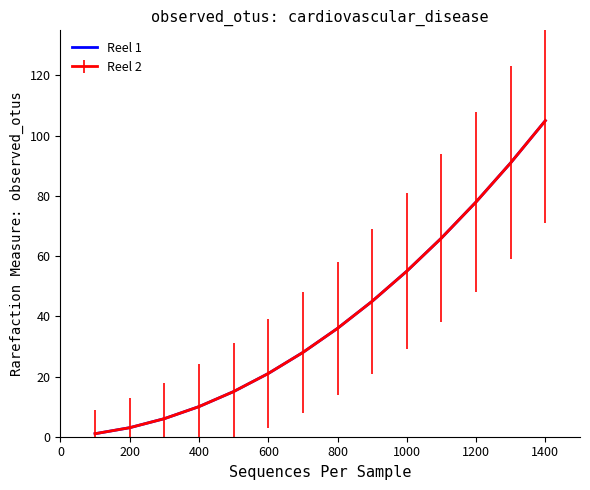

Is this an area chart (filled region under the line)?

No